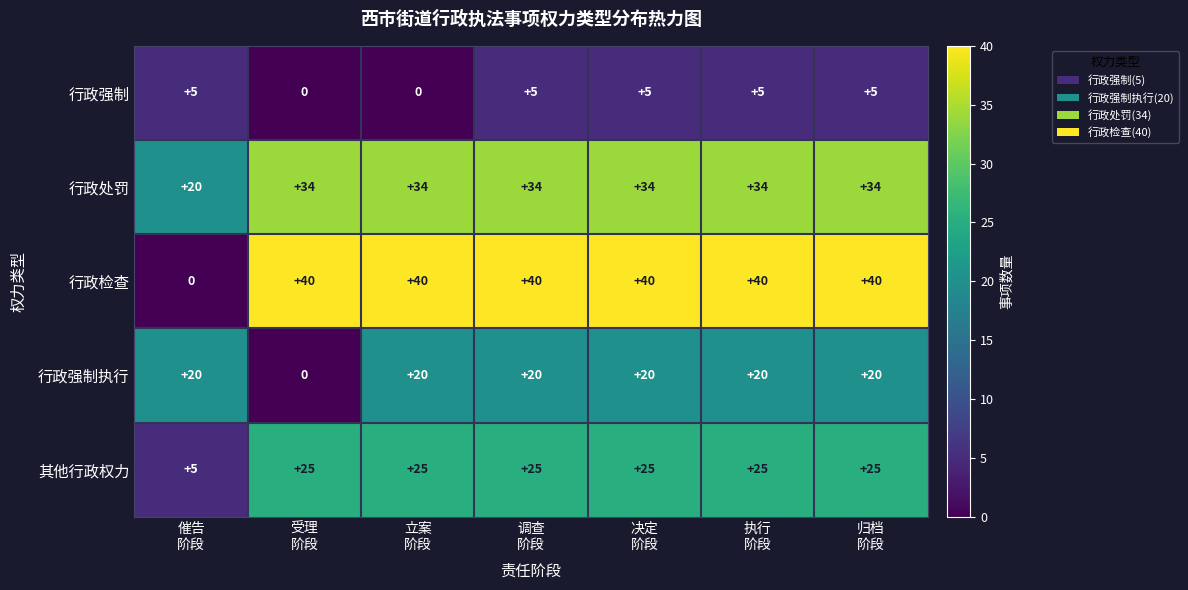

Which series has the widest spread of values?

行政检查